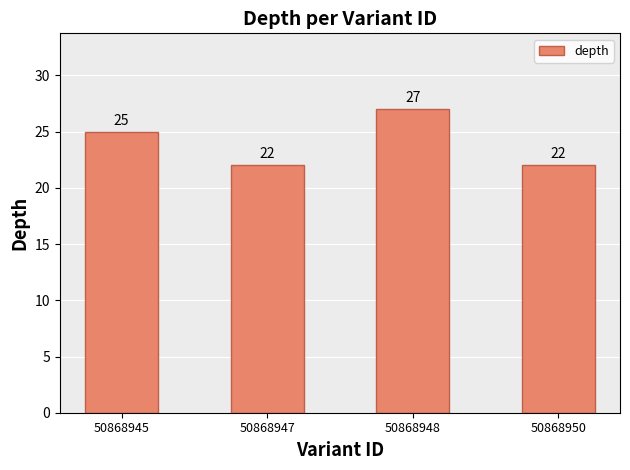

Which has a higher value, 50868947 or 50868945?

50868945